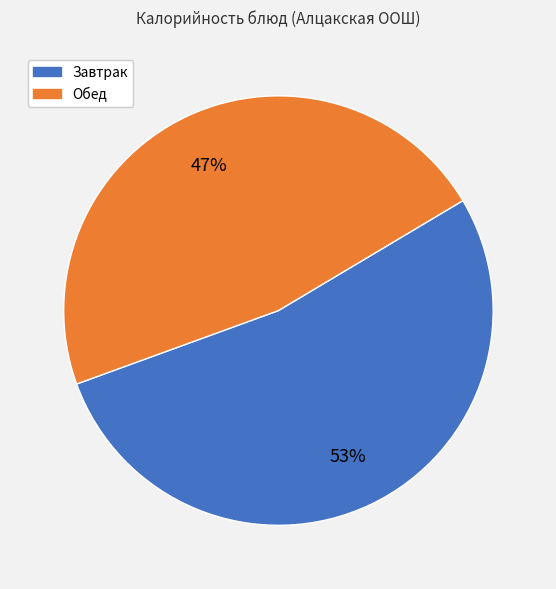

How many segments does this pie chart have?

2